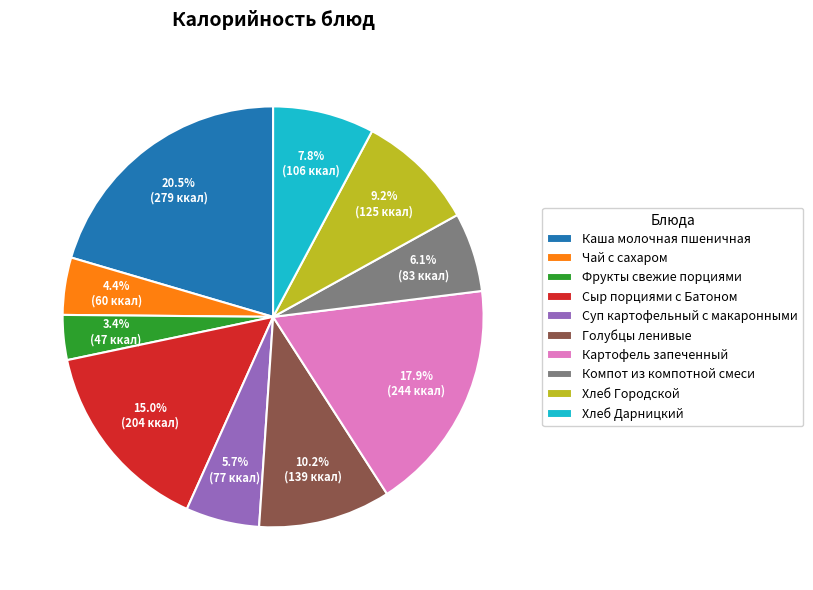

Count the number of slices in the pie.

10